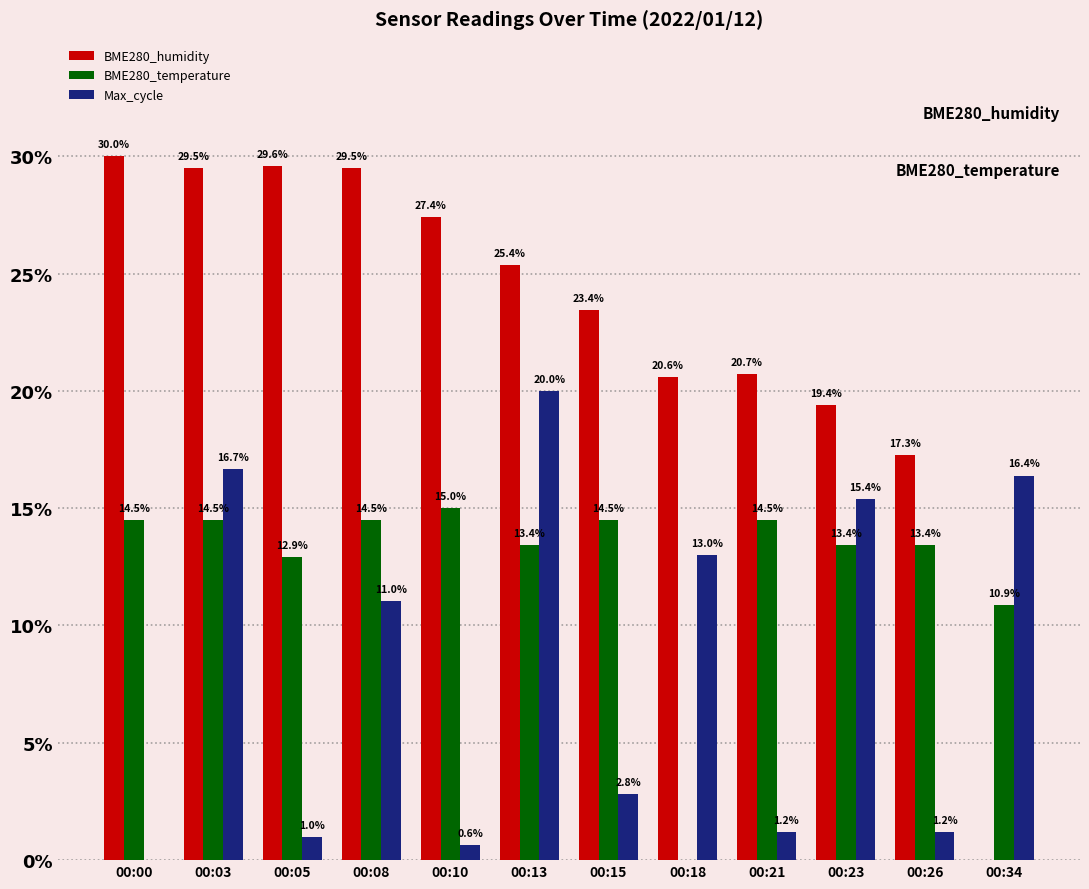

Is it true that BME280_humidity equals 14.2 at 00:18?

False